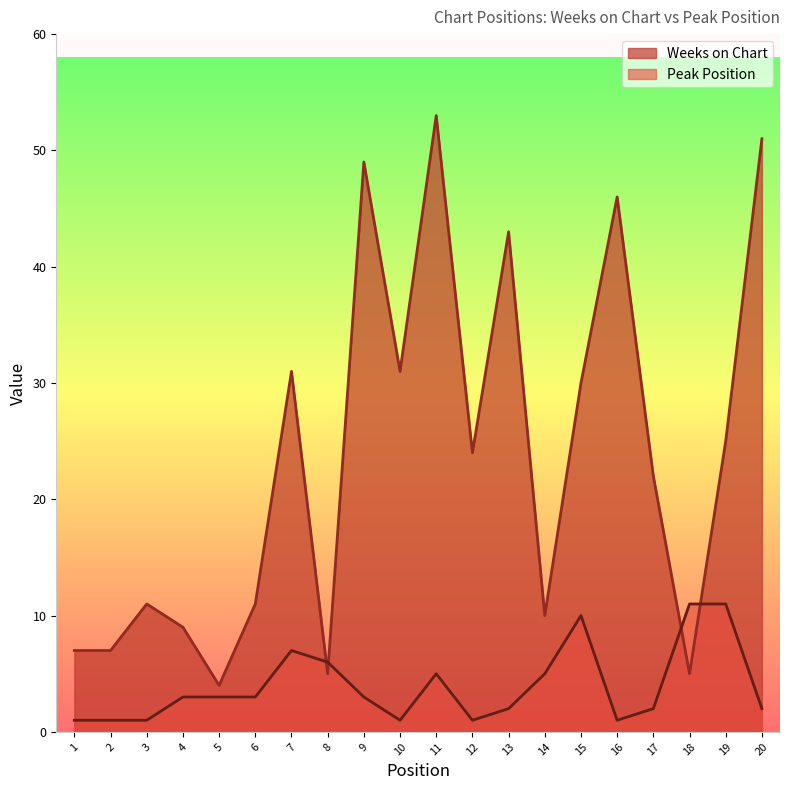

Reading right to left, extract all data points from this chart.

Weeks on Chart: 51	25	5	22	46	30	10	43	24	53	31	49	5	31	11	4	9	11	7	7
Peak Position: 2	11	11	2	1	10	5	2	1	5	1	3	6	7	3	3	3	1	1	1